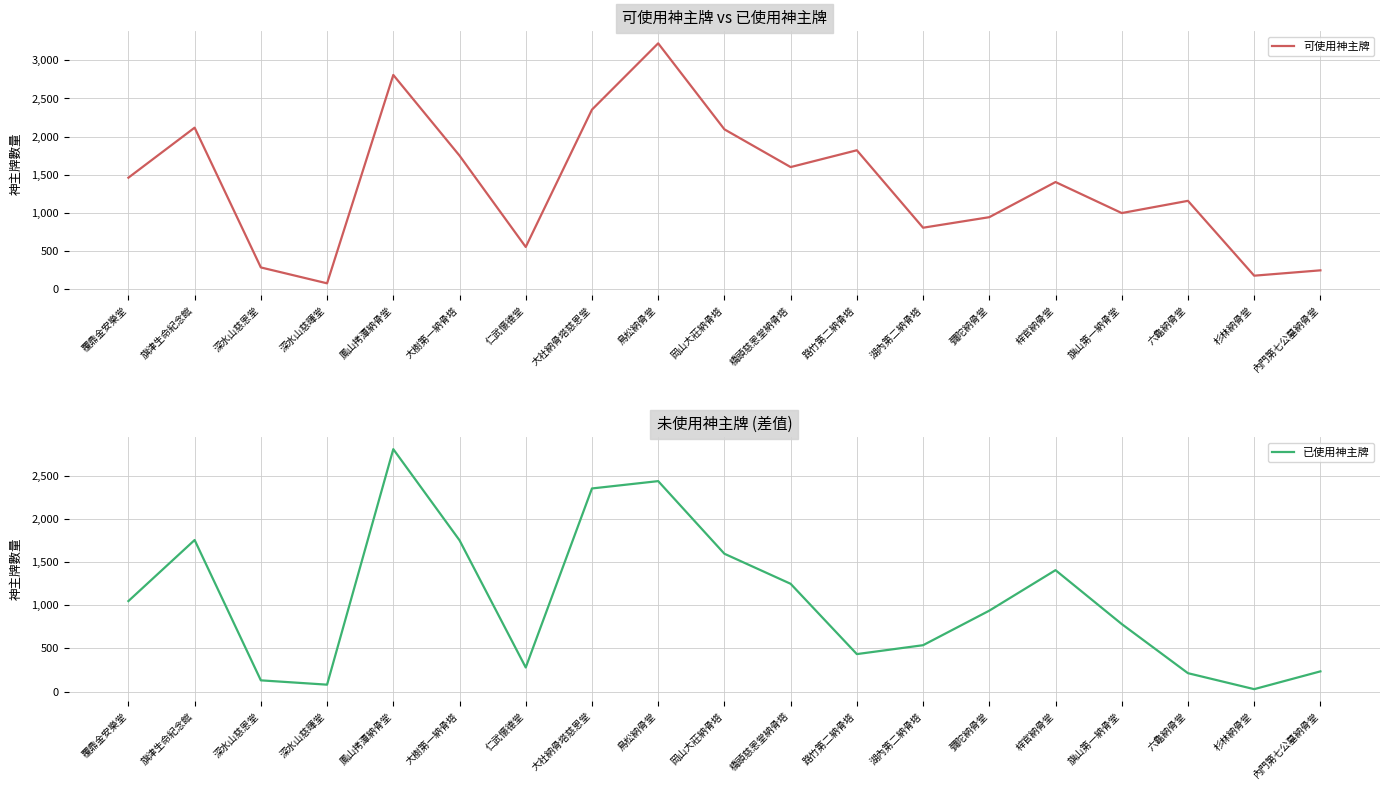

Count the number of categories in the chart.

19